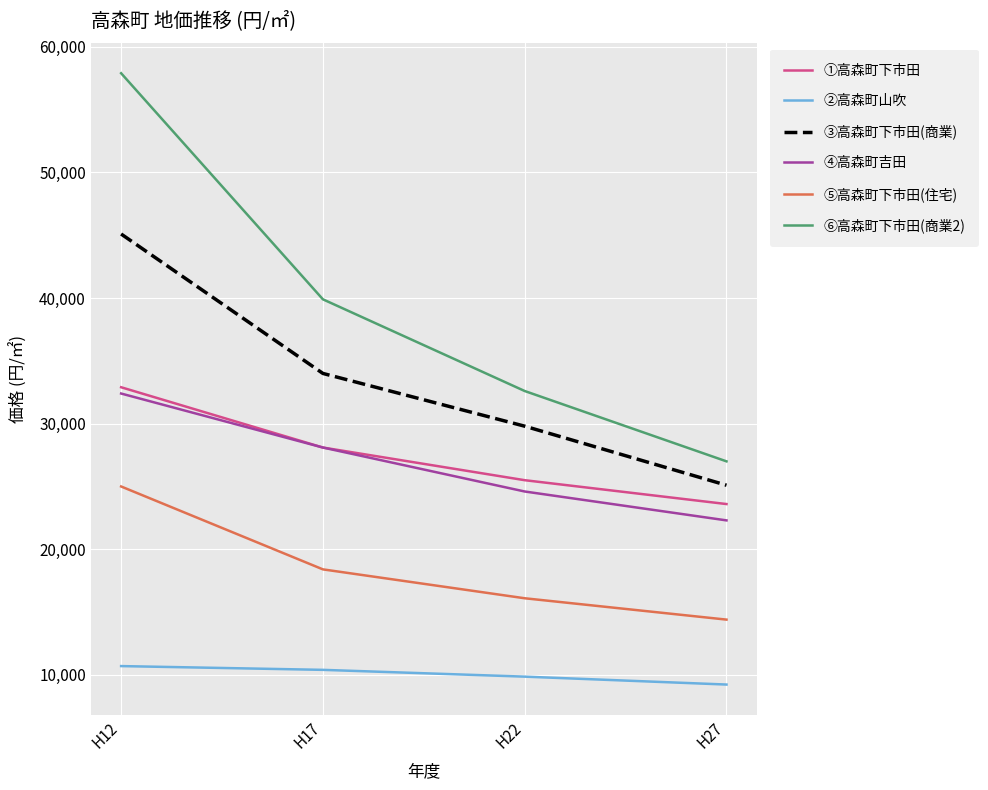

The value of ③高森町下市田(商業) at H17 is 7658. True or false?

False